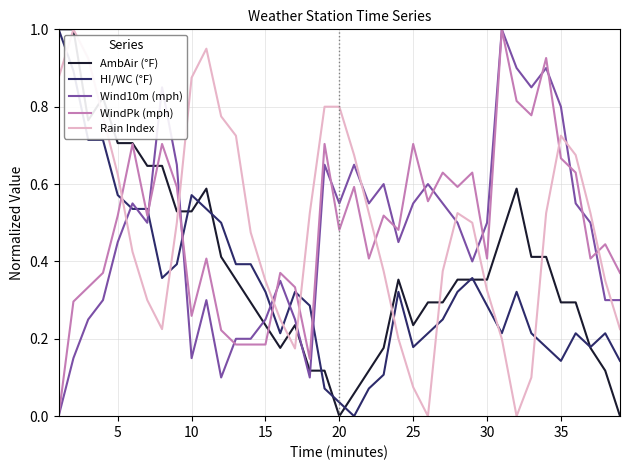

What are all the series names shown in the legend?

AmbAir (°F), HI/WC (°F), Wind10m (mph), WindPk (mph), Rain Index